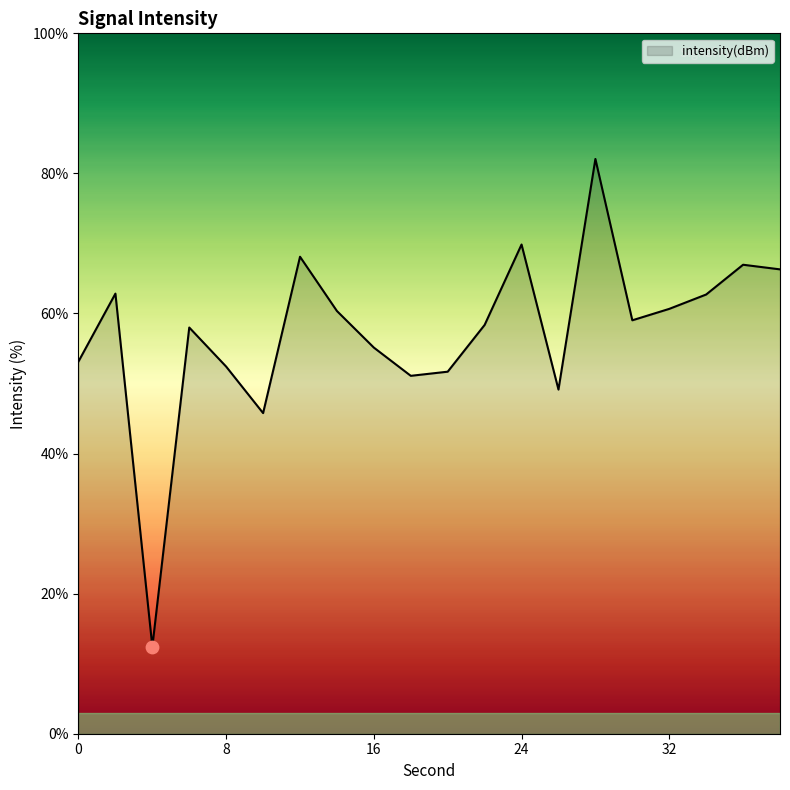

What is the difference between the maximum and minimum values?

69.6